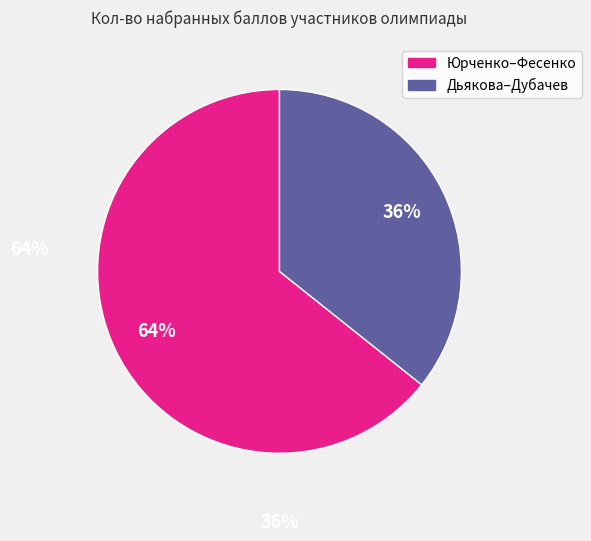

To the nearest percent, what is the average slice percentage?

50%